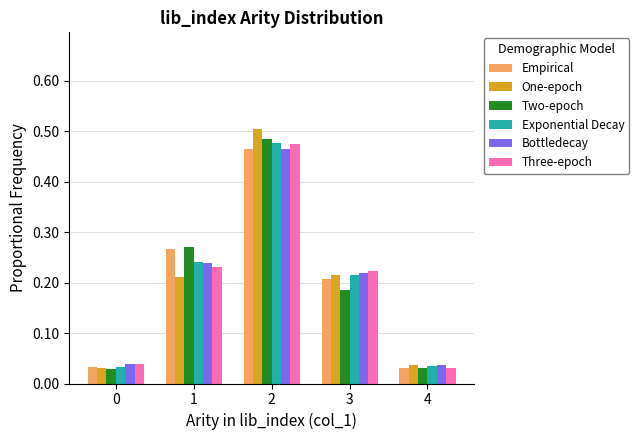

True or false: Empirical has a value of 0.2 at 3.

True